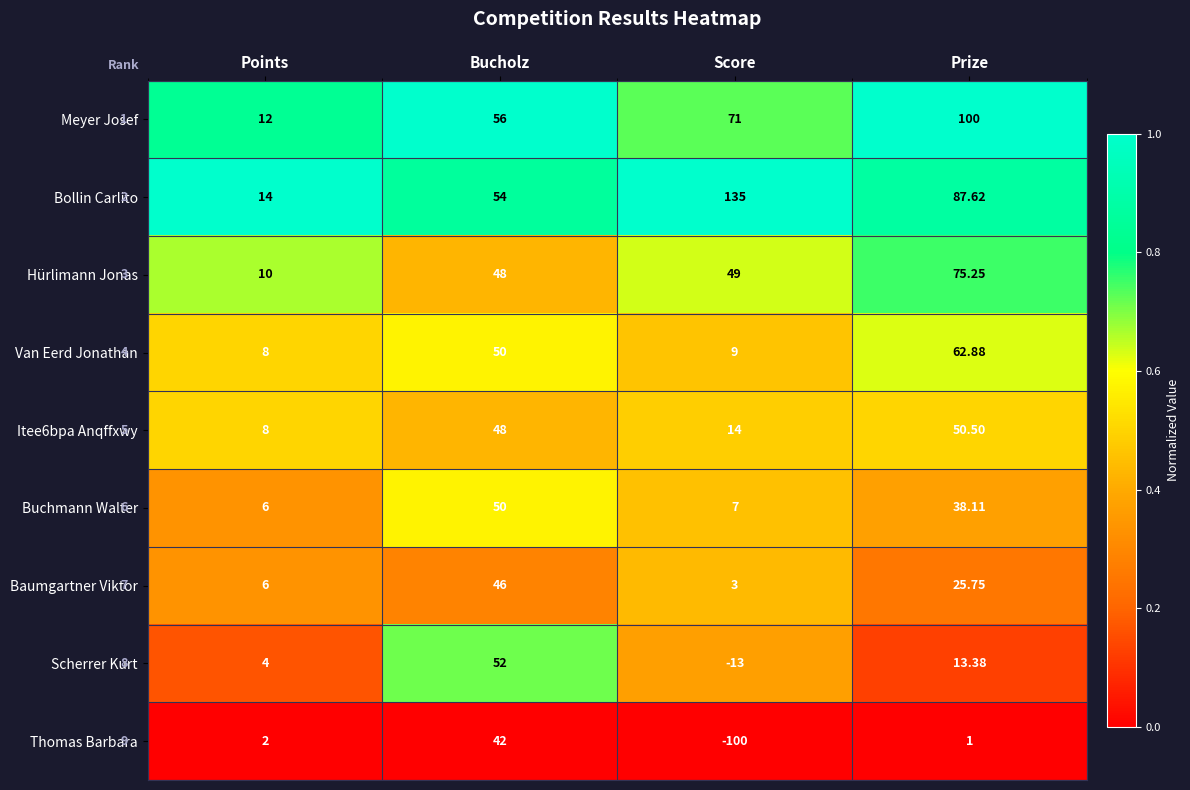

At which label is Baumgartner Viktor closest to 24?

Prize